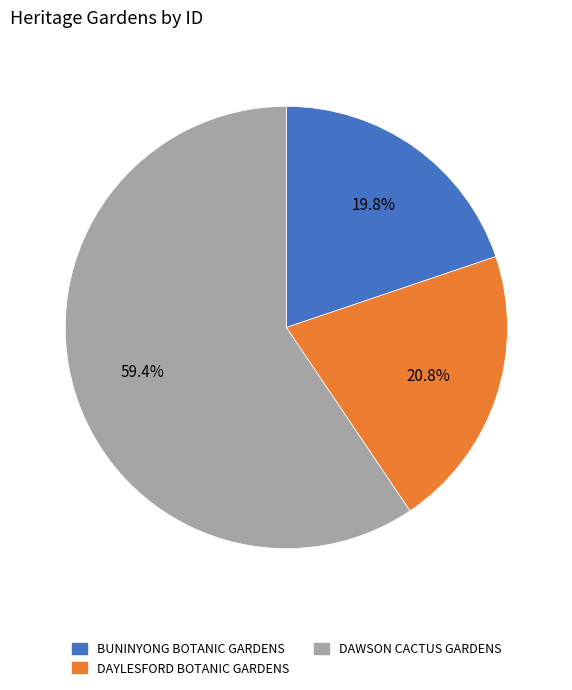

Which slice is the smallest?

BUNINYONG BOTANIC GARDENS